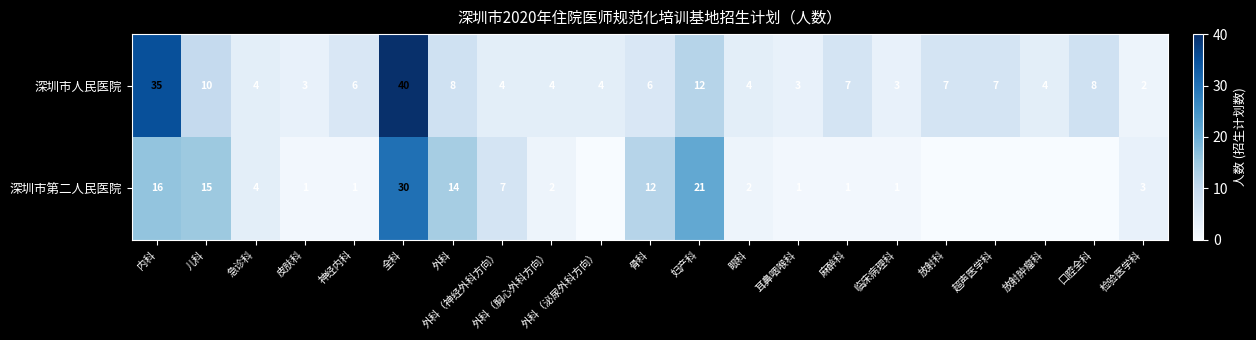

What is the spread (max minus min) of values at 妇产科?

9